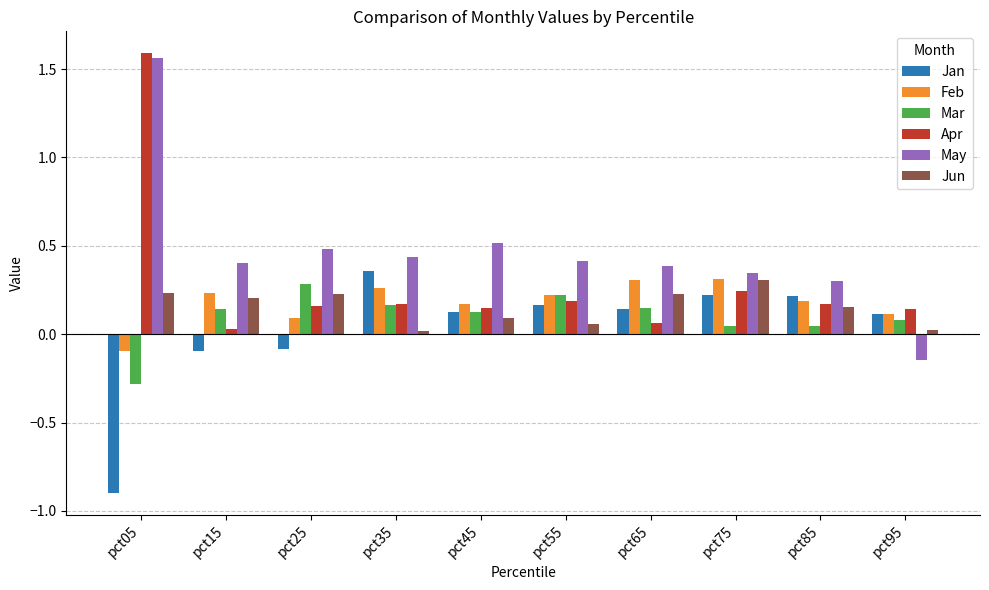

How many groups of bars are there?

10